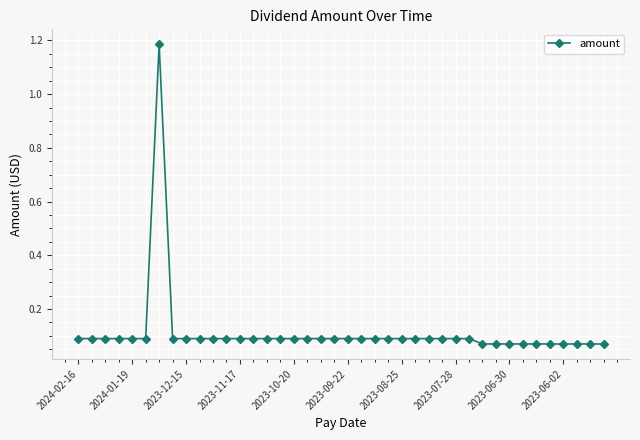

What is the sum of all values?

4.5